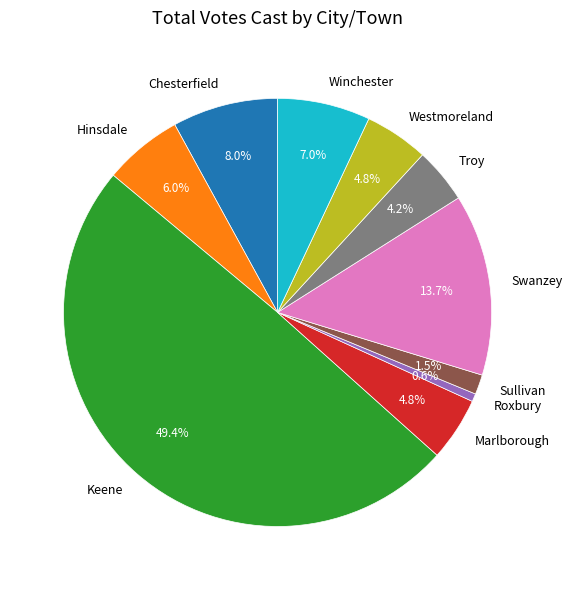

Between Roxbury and Marlborough, which is larger?

Marlborough